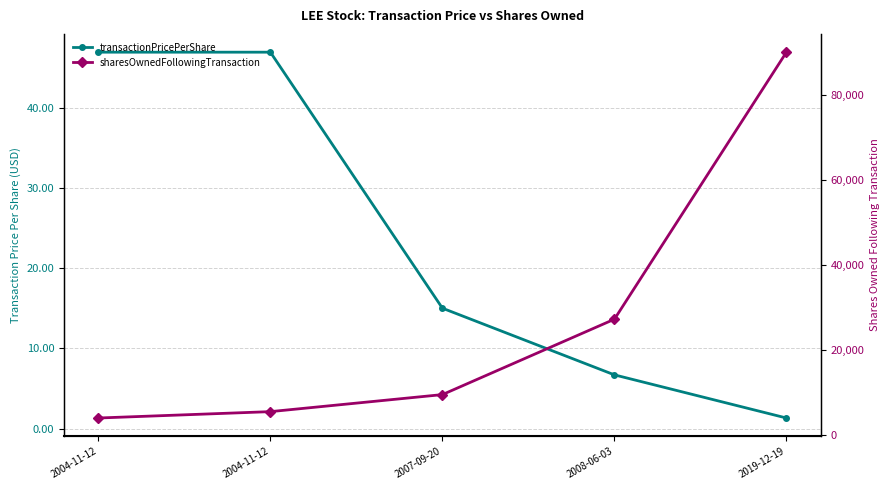

Is this an area chart (filled region under the line)?

No